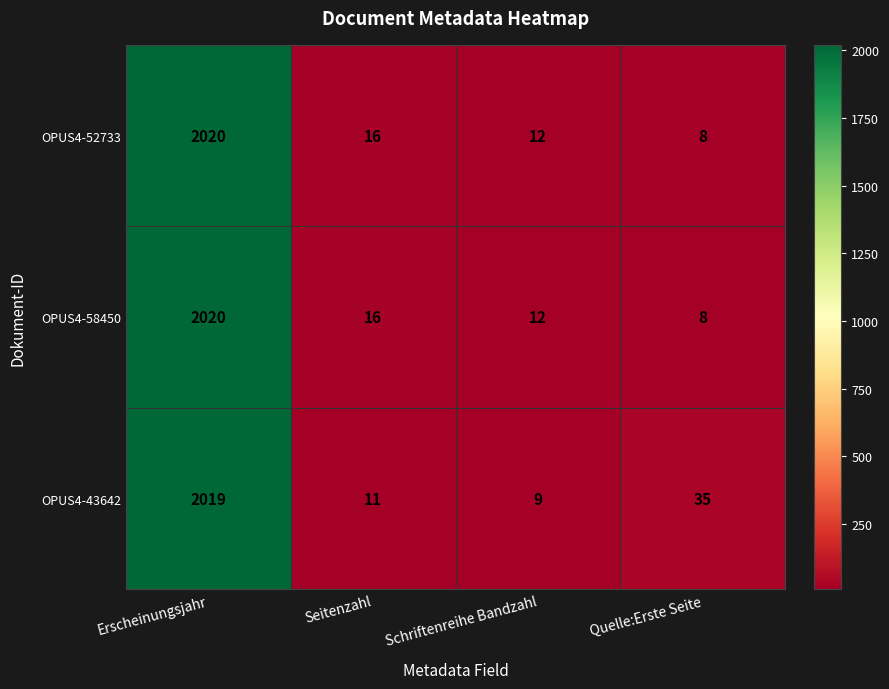

At which category is the sum across all series the highest?

Erscheinungsjahr